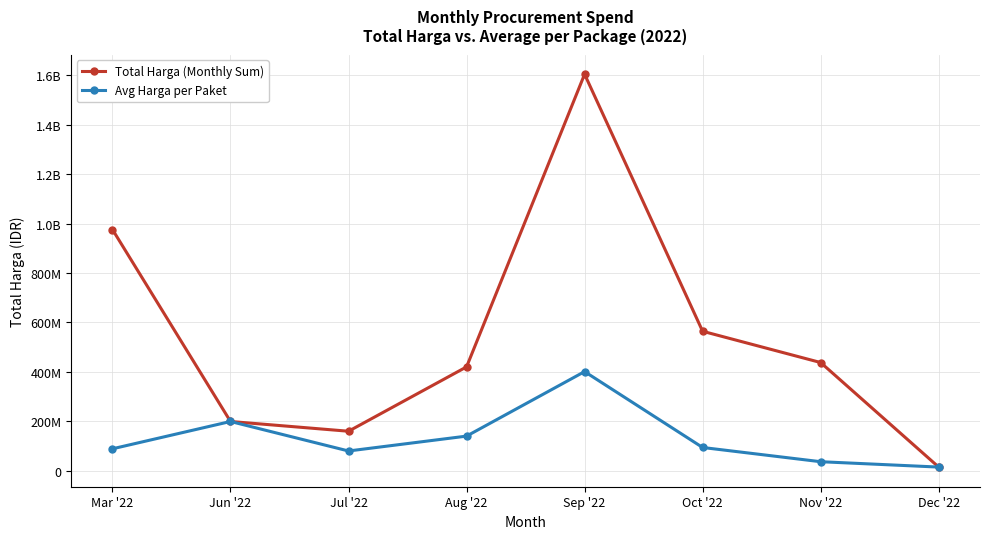

What is the highest value of the Total Harga (Monthly Sum) series?

1604159000.0